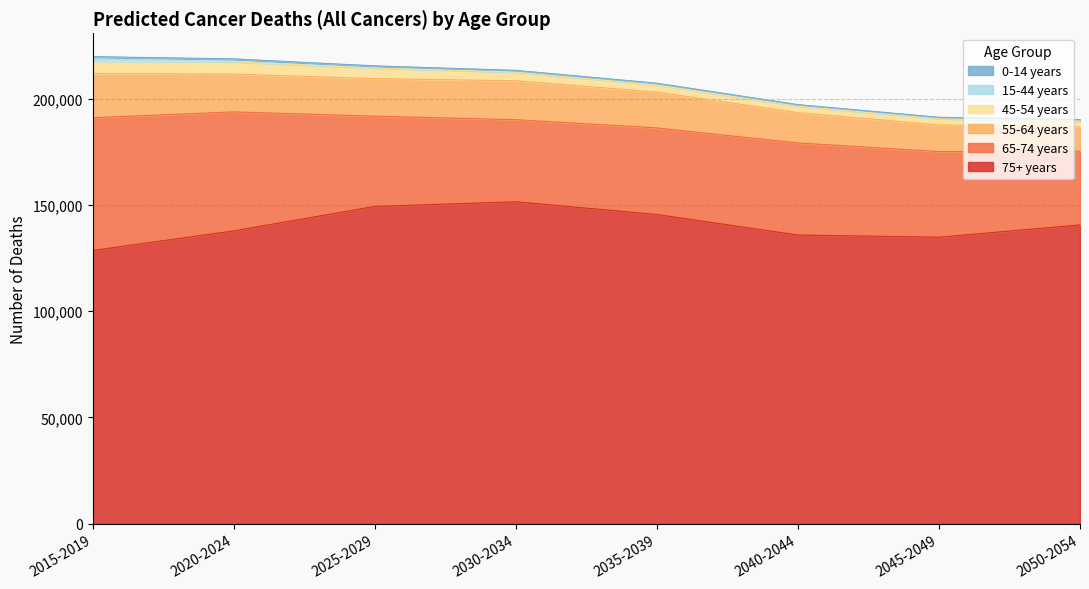

Reading left to right, list all the values displayed in this chart.

75+ years: 128542	137756	149271	151461	145463	135812	134792	140574
65-74 years: 62445	55976	42449	38607	40719	43300	40262	34681
55-64 years: 20753	17792	17655	18317	16851	14290	12540	11427
45-54 years: 5736	5740	4964	4022	3411	3012	2886	2792
15-44 years: 2095	1303	975	794	720	678	658	635
0-14 years: 145	80	52	39	32	28	25	23